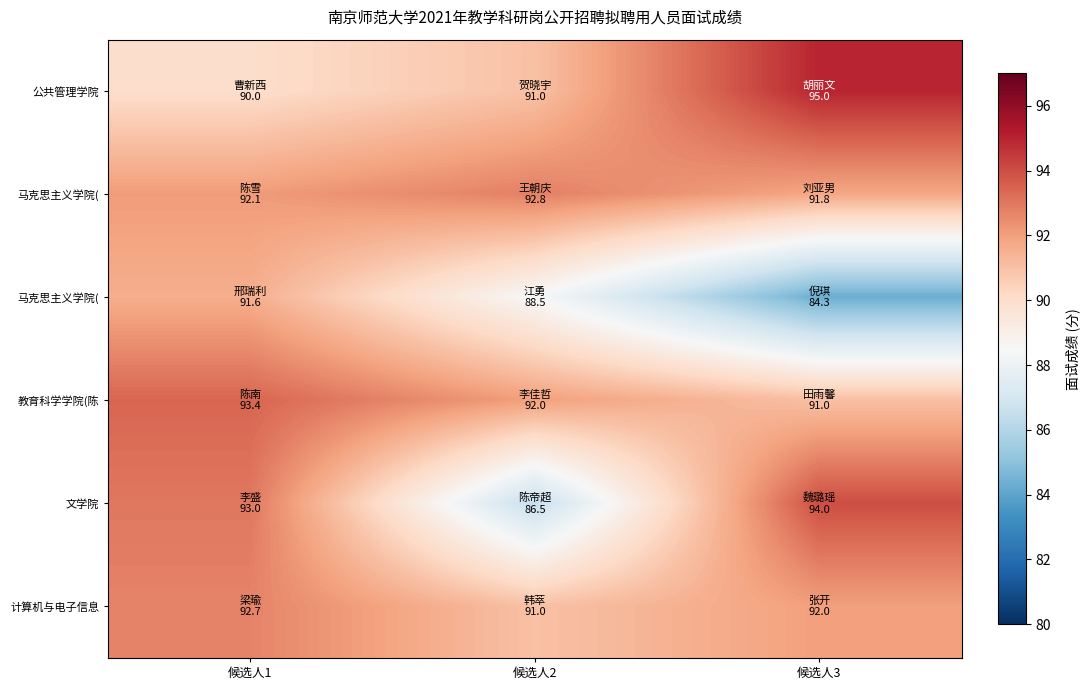

Which has a higher value, 候选人1 or 候选人3?

候选人3